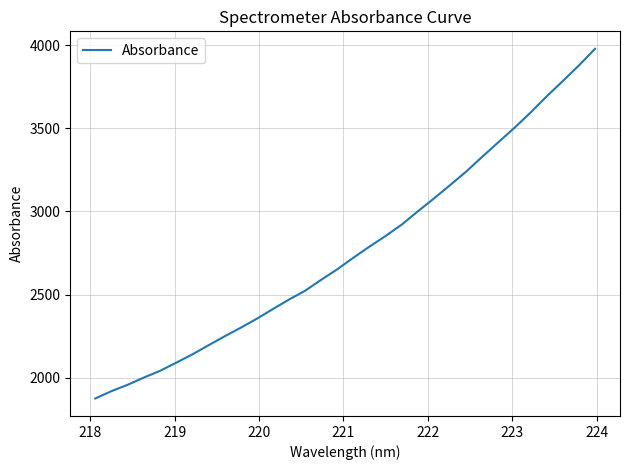

Does the chart display data point markers on the line(s)?

No